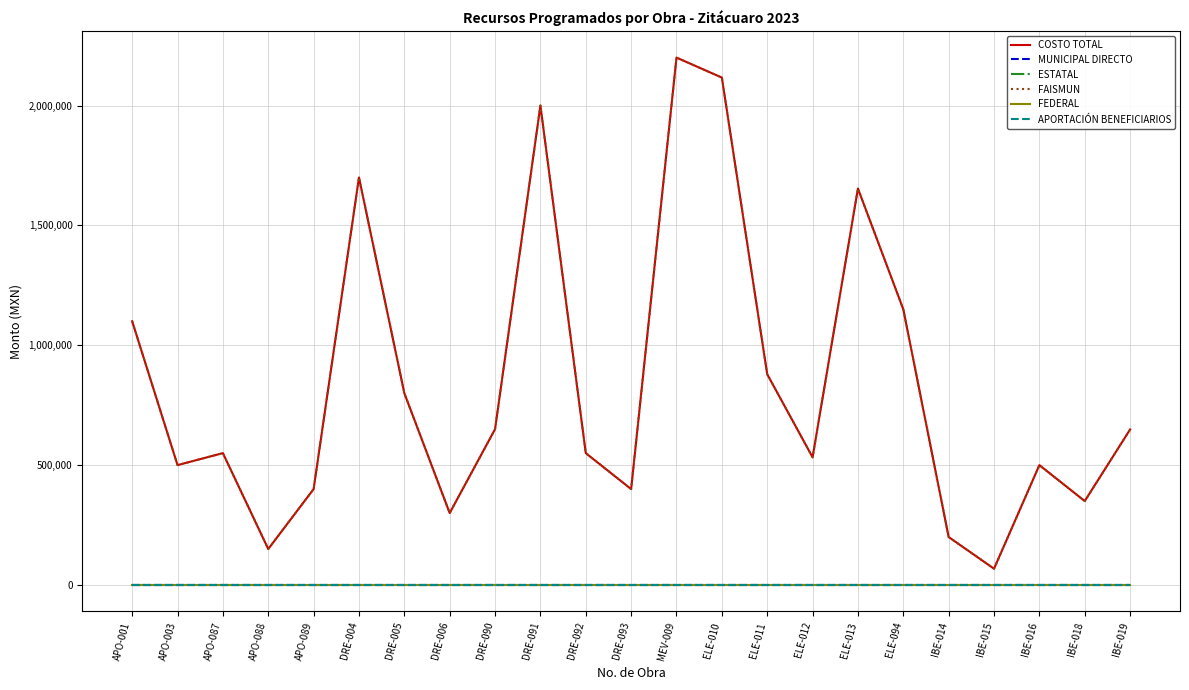

How many lines are shown in the chart?

6